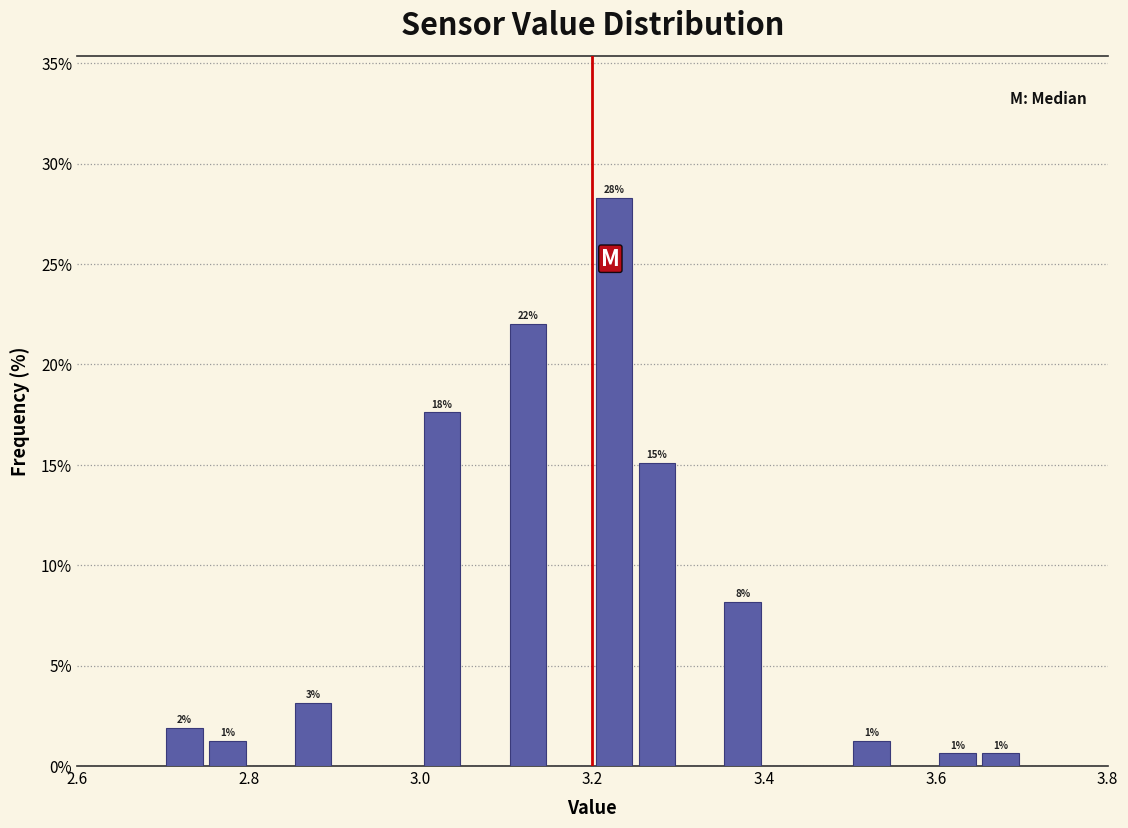

Around what value on the x-axis is the tallest bar? Give the approximate position of its centre, as read against the axis.

3.22